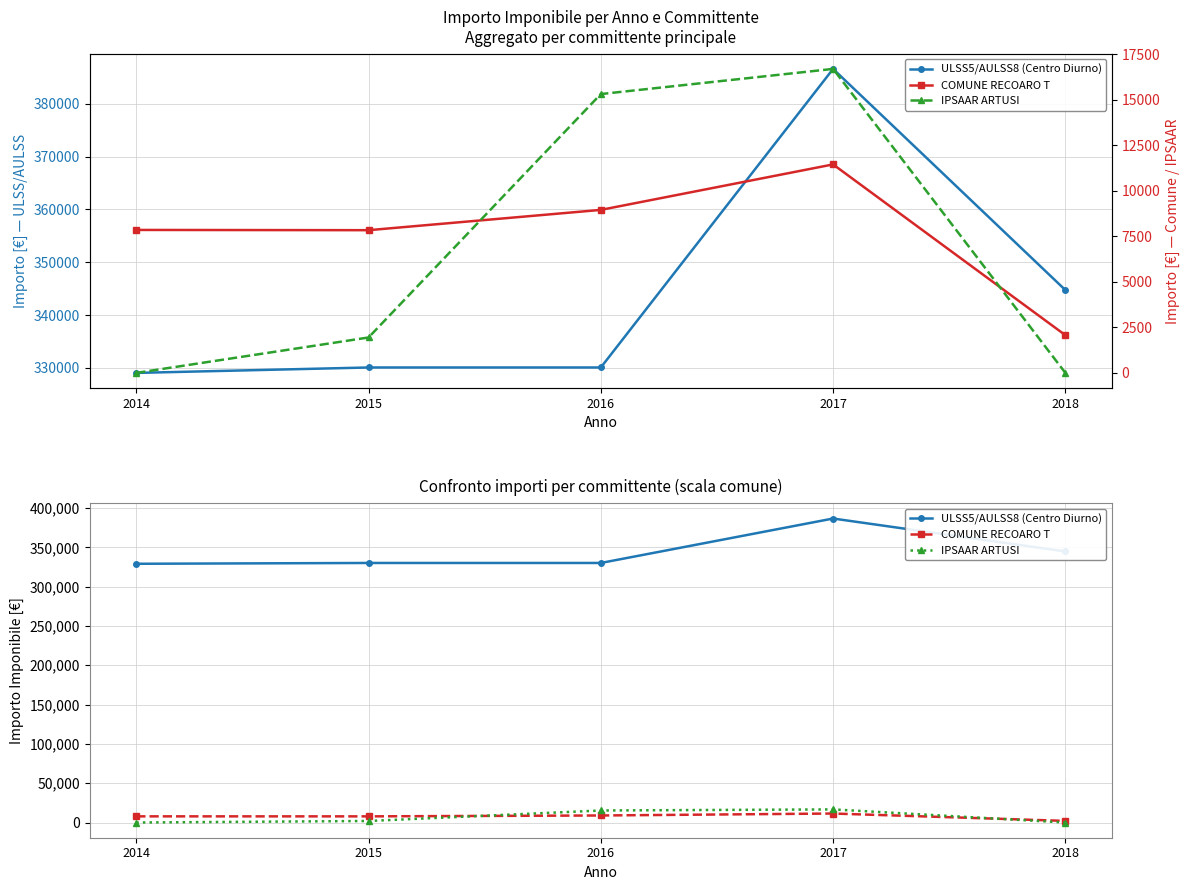

Which has a higher value, 2014 or 2016?

2016